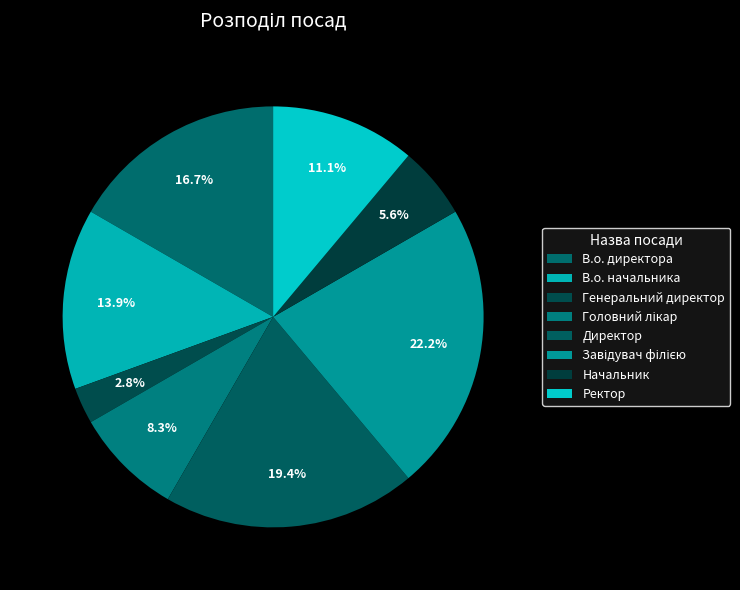

To the nearest percent, what is the average slice percentage?

12%